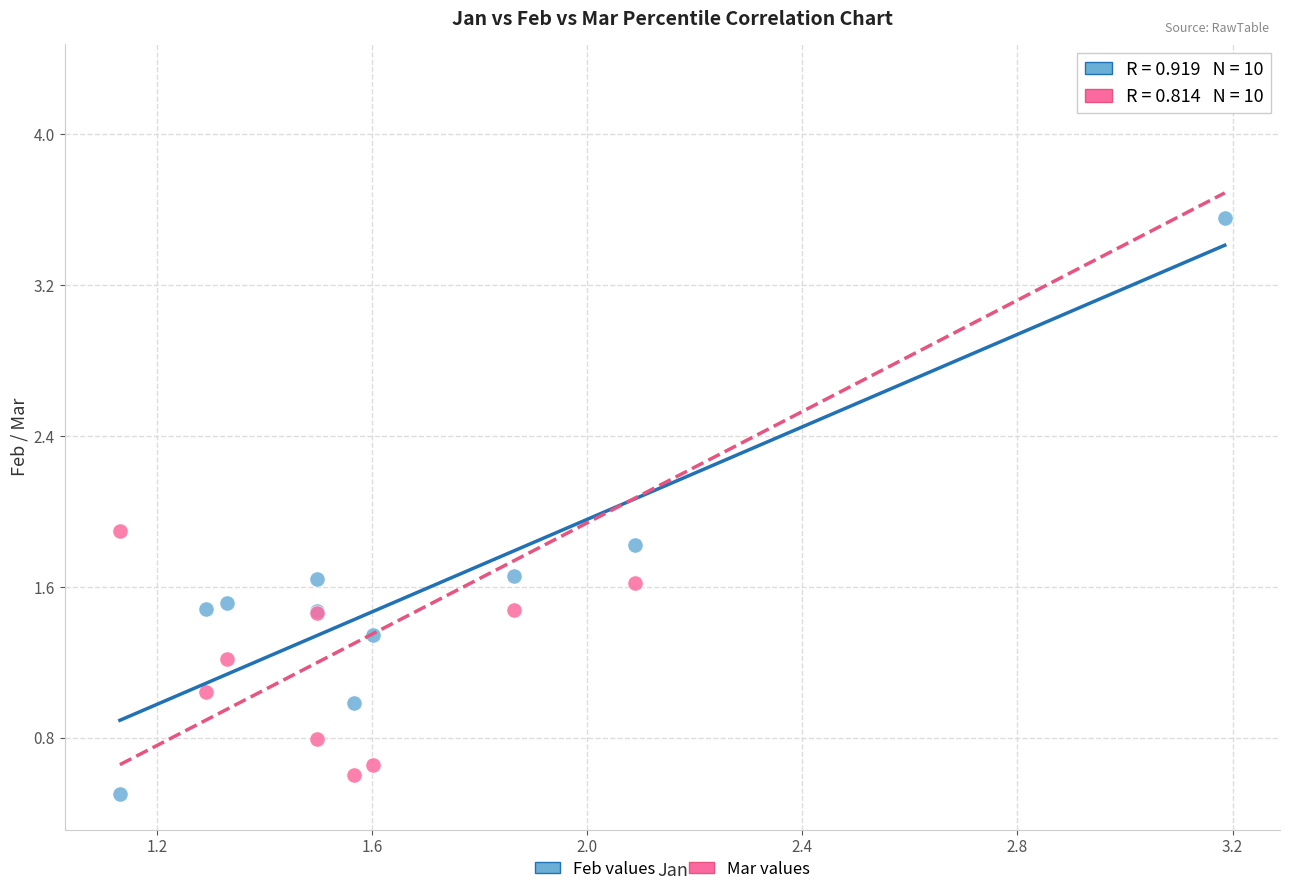

What is the X range (max minus min) for the scatter plot?

2.1